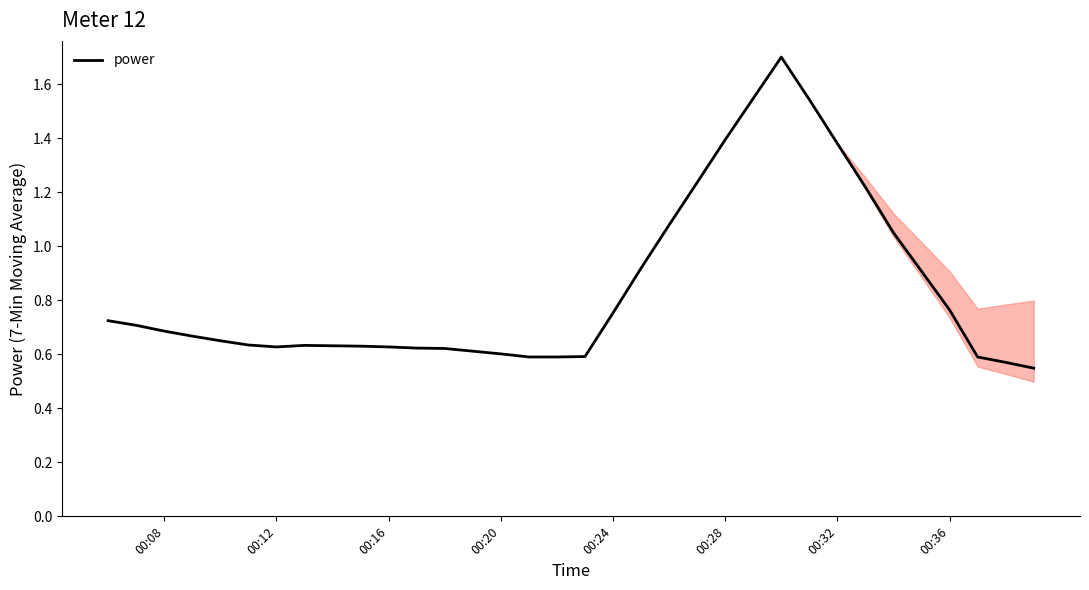

Count the number of data series in this chart.

1